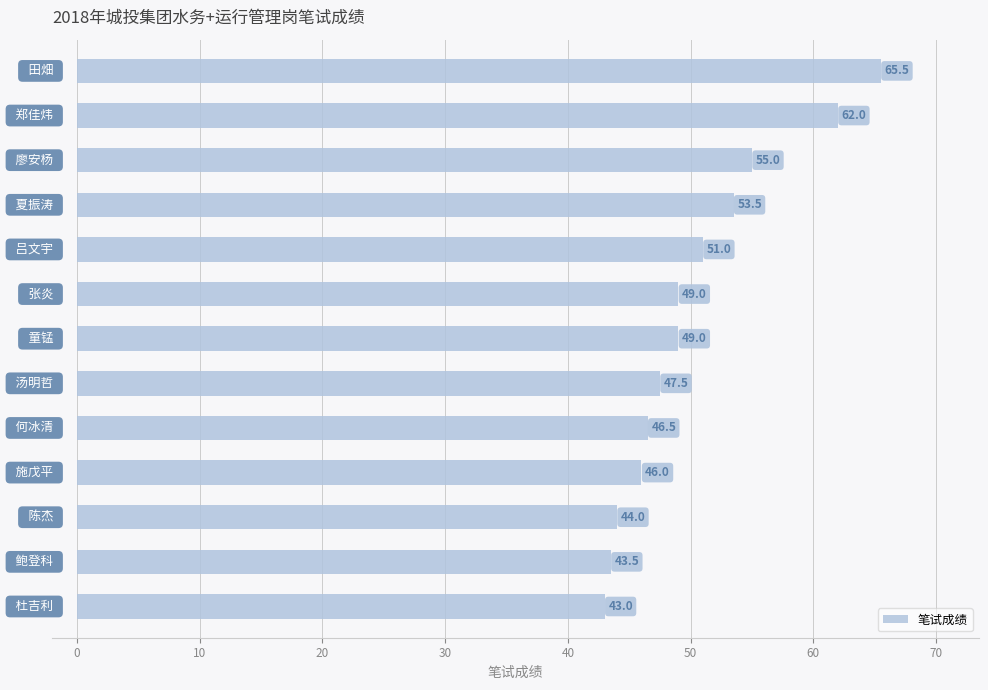

How many bars are there in total?

13